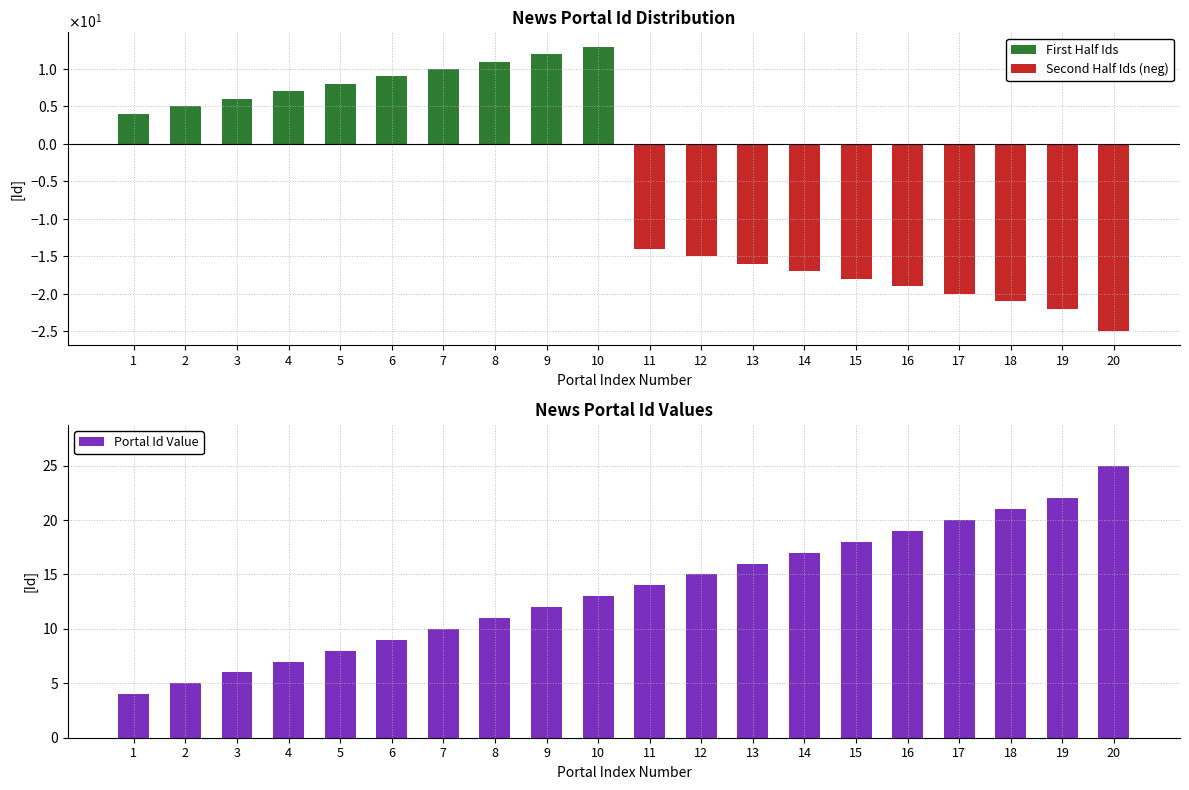

What is the sum of all Portal Id Value values?

272